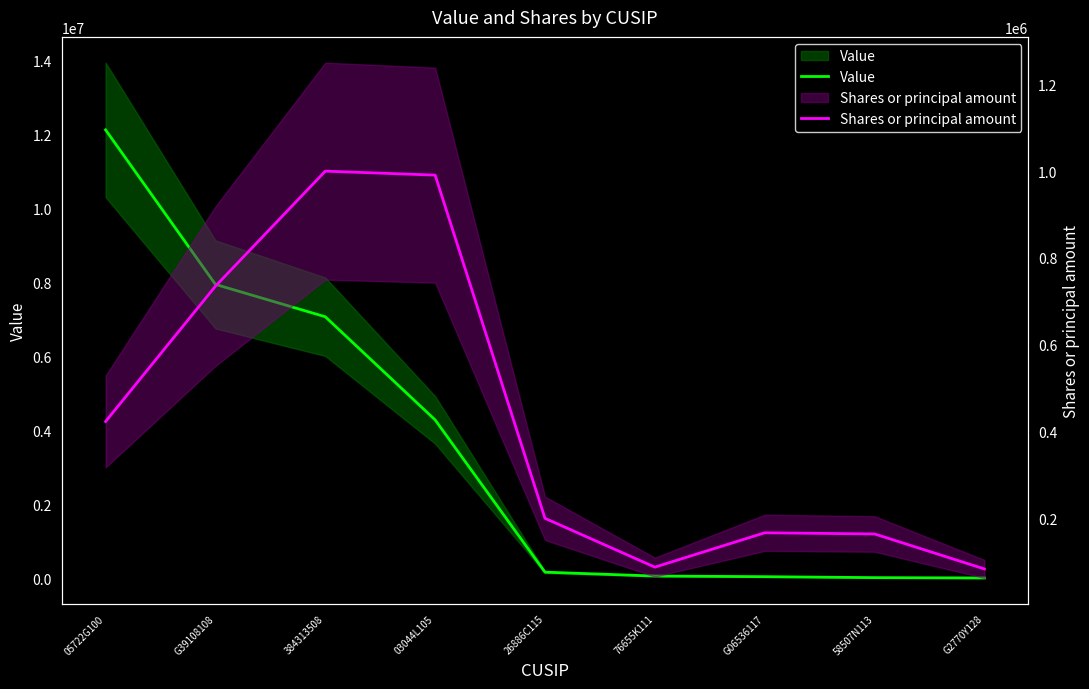

What is the value of the Value point at the 4th from the left?

4280000